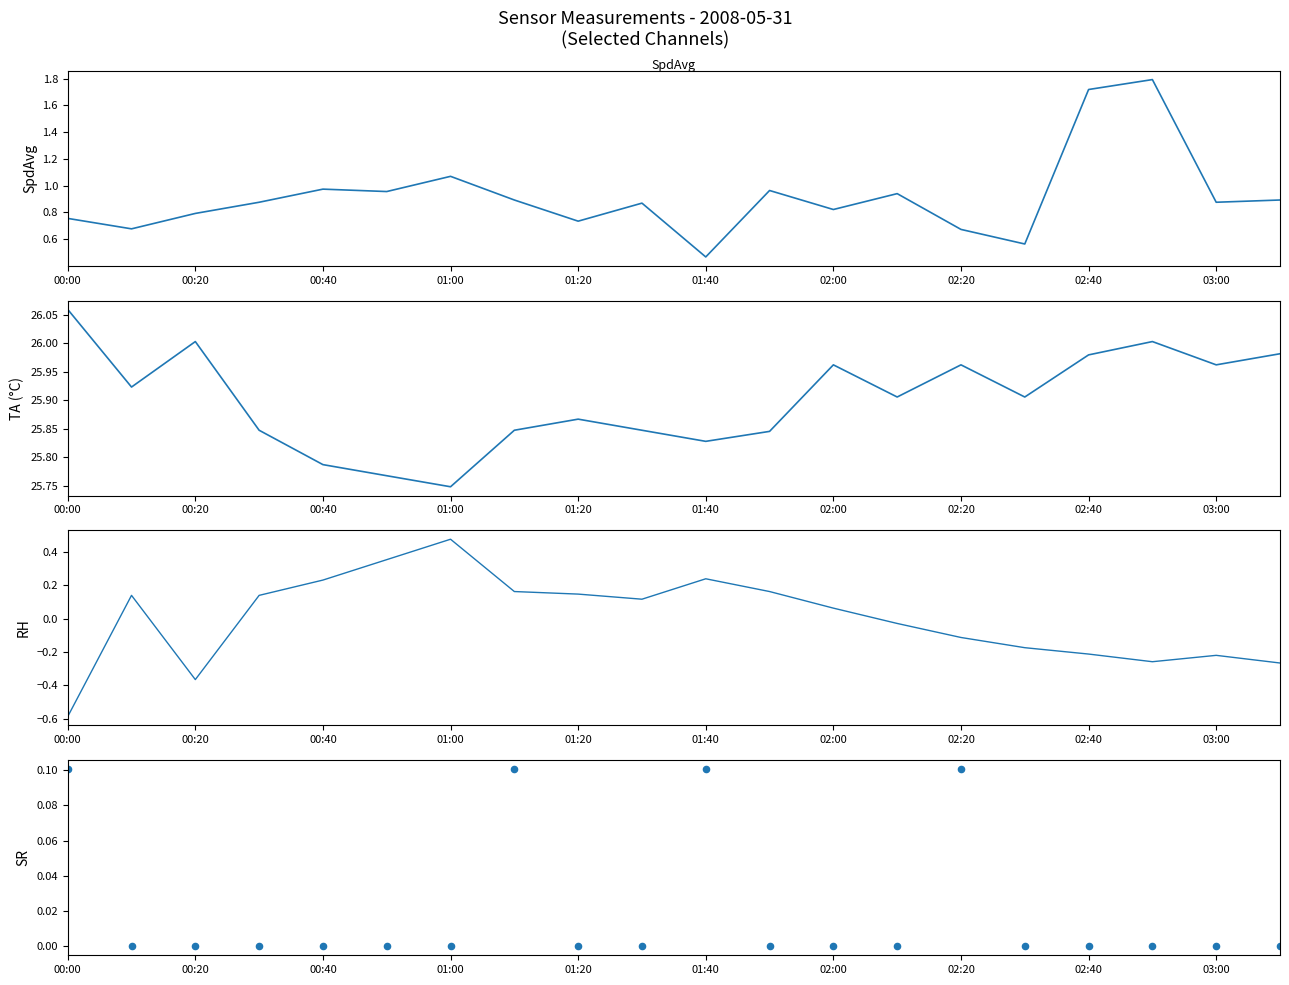

What are all the series names shown in the legend?

SpdAvg, TA, RH (centered), SR